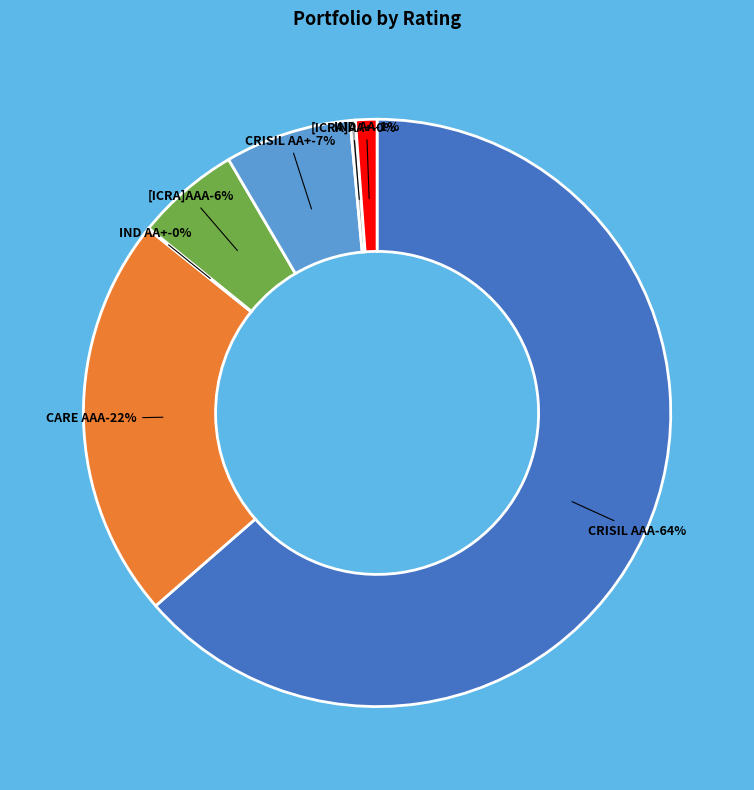

To the nearest percent, what percentage of the pie is CRISIL AA+?

7%